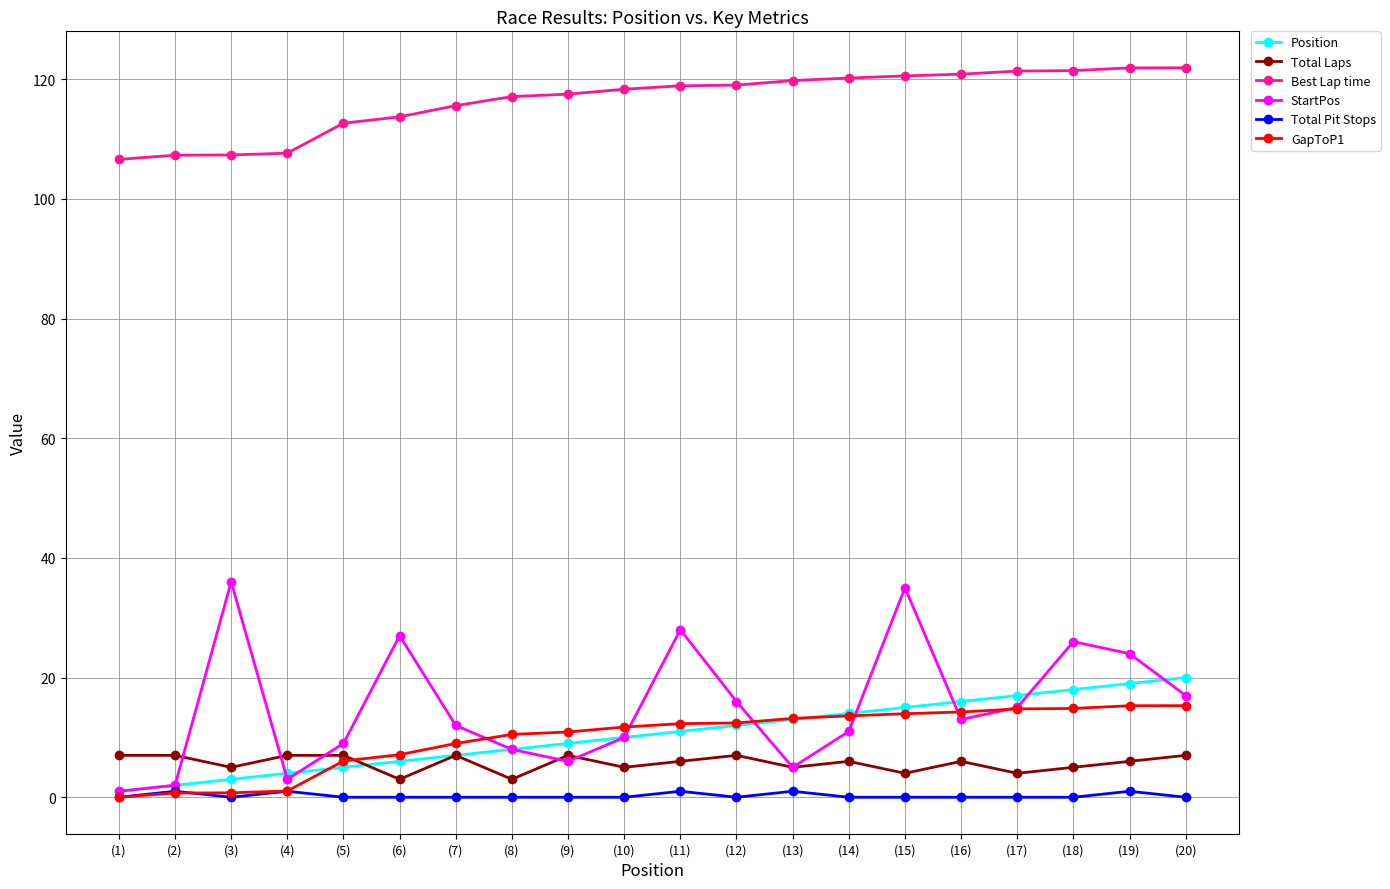

What is the label of the 18th point from the left?

(18)